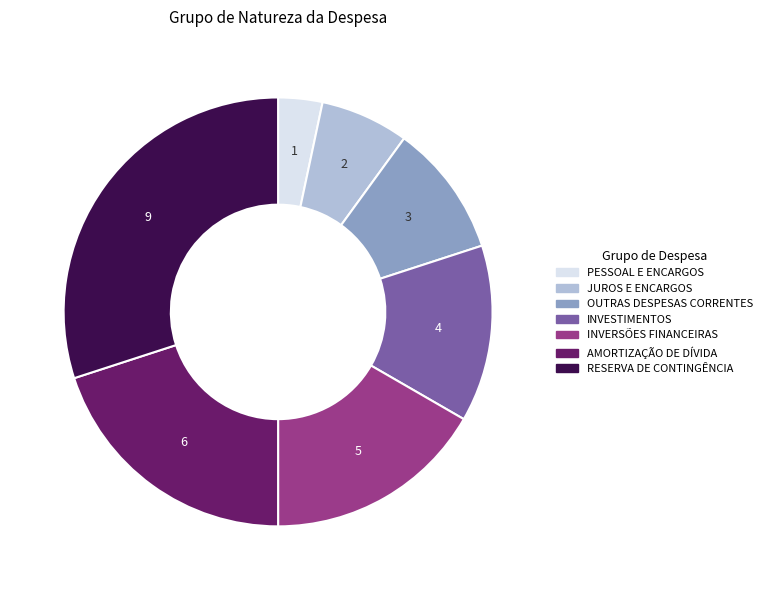

Is there any slice that represents more than half of the pie?

No